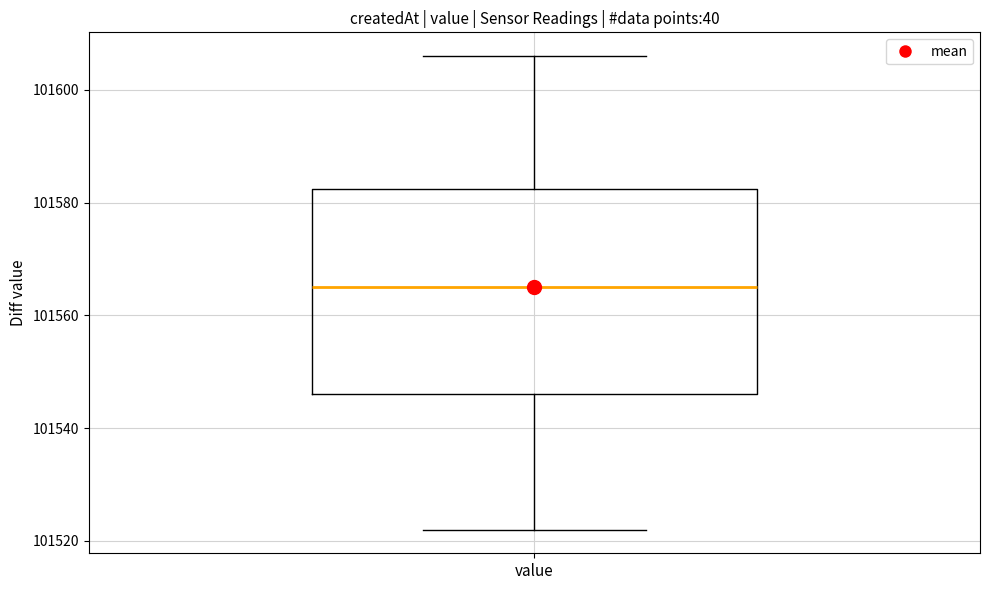

Read this box plot against the y-axis: the position of the median line, the range covered by the box, and the ends of both whiskers. The values are not printed on the chart, so give them approximately, as read against the axis.

median 101566, box 101546 to 101582, whiskers 101522 to 101606